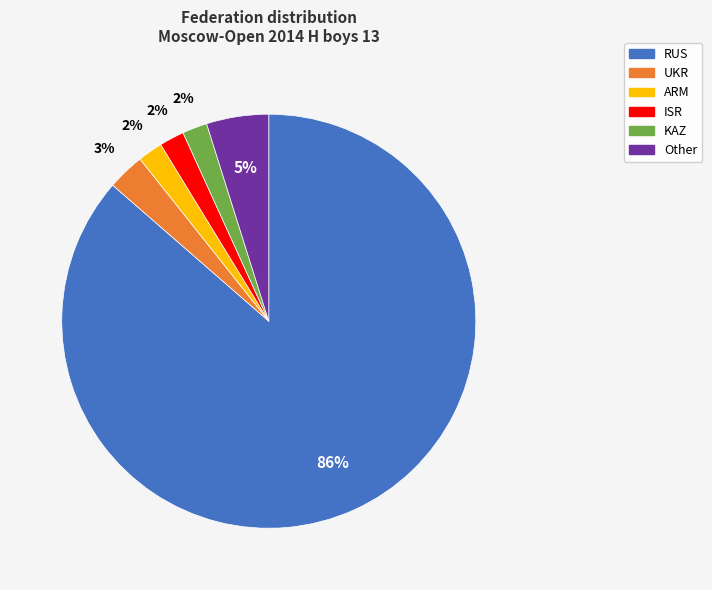

Which category has the biggest portion of the pie?

RUS